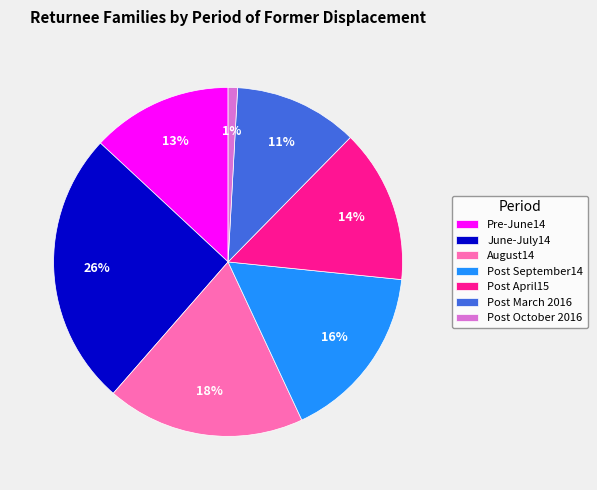

Is there a majority slice in this chart?

No